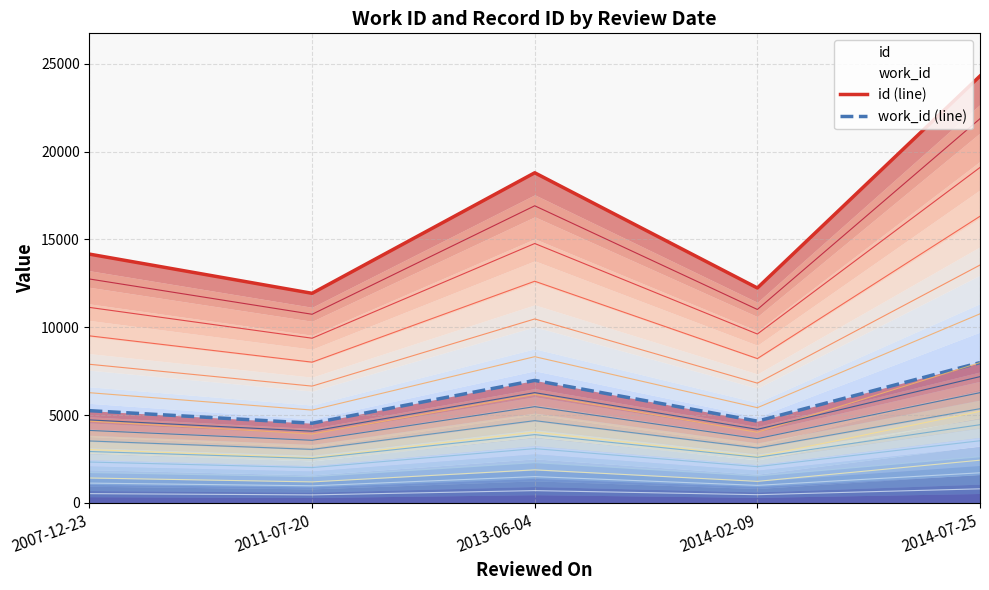

Which category has the highest value across all series?

2014-07-25